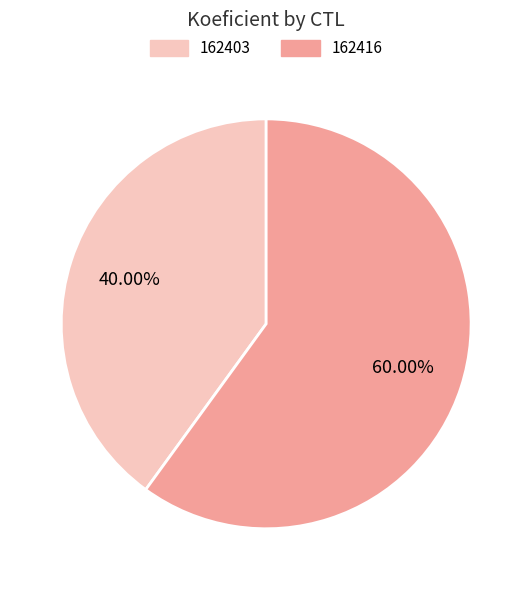

What percentage is the 162403 slice, to the nearest percent?

40%